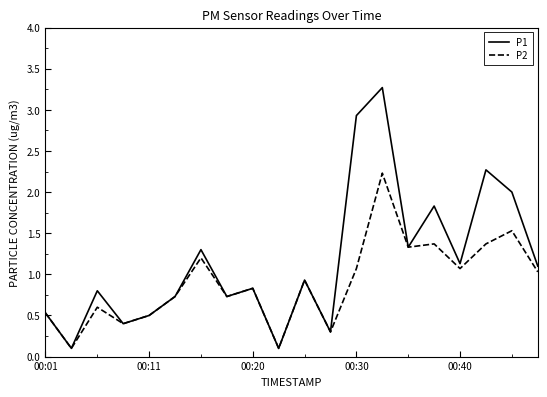

What is the greatest value displayed?

3.3